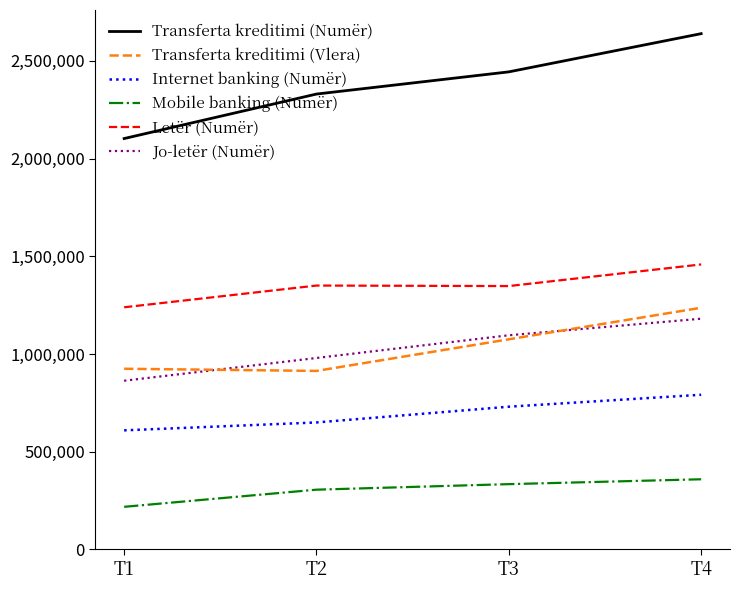

True or false: Transferta kreditimi (Numër) has more than 2 points higher than both neighbors.

False